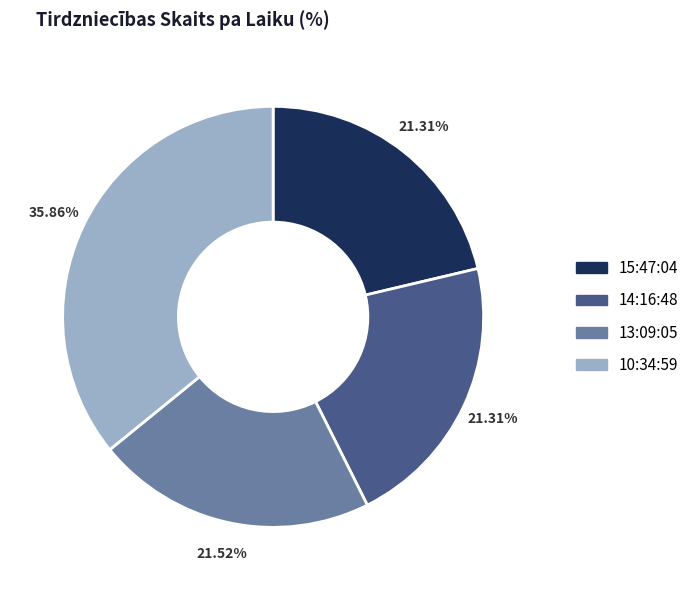

Does any single category account for the majority?

No